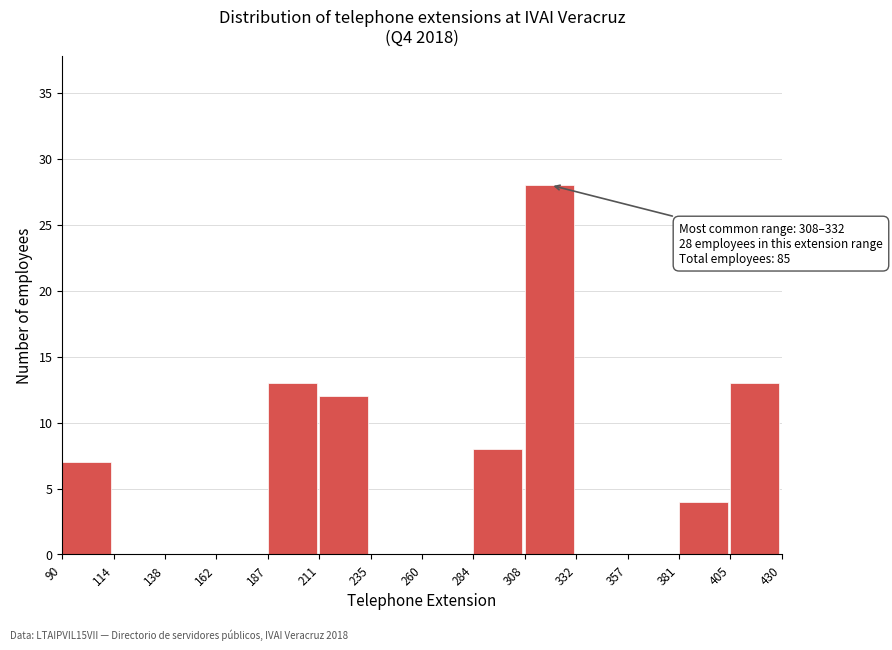

Which range on the x-axis has the tallest bar?

308 to 332